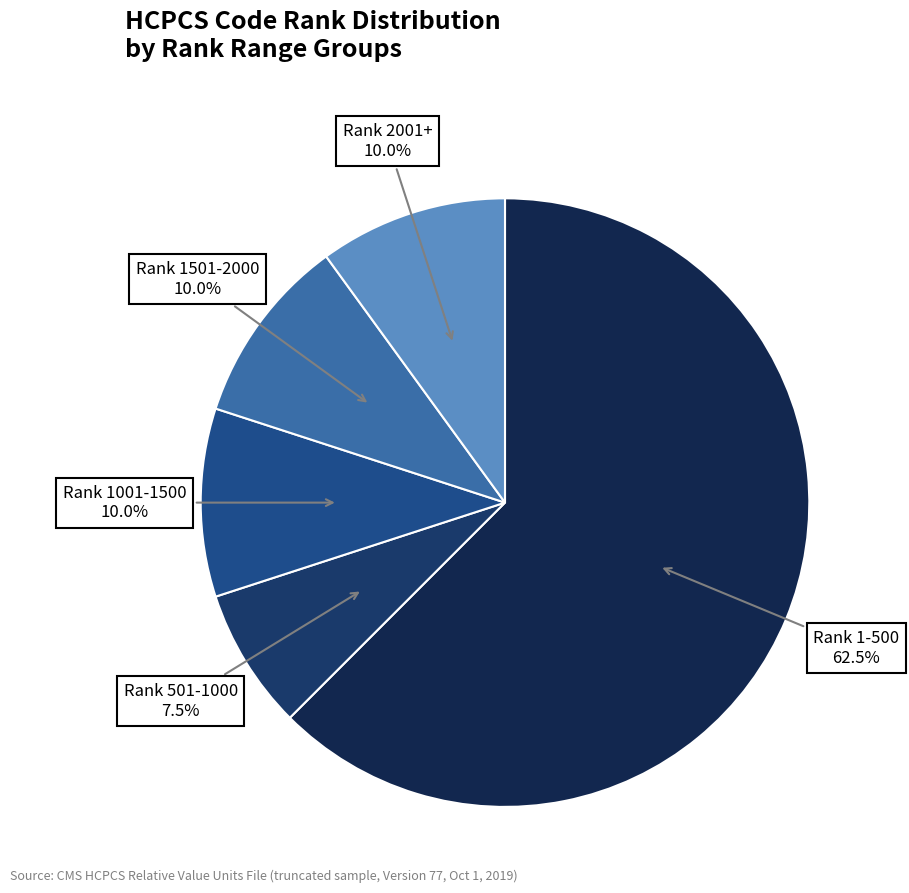

Which slice is the largest?

Rank 1-500